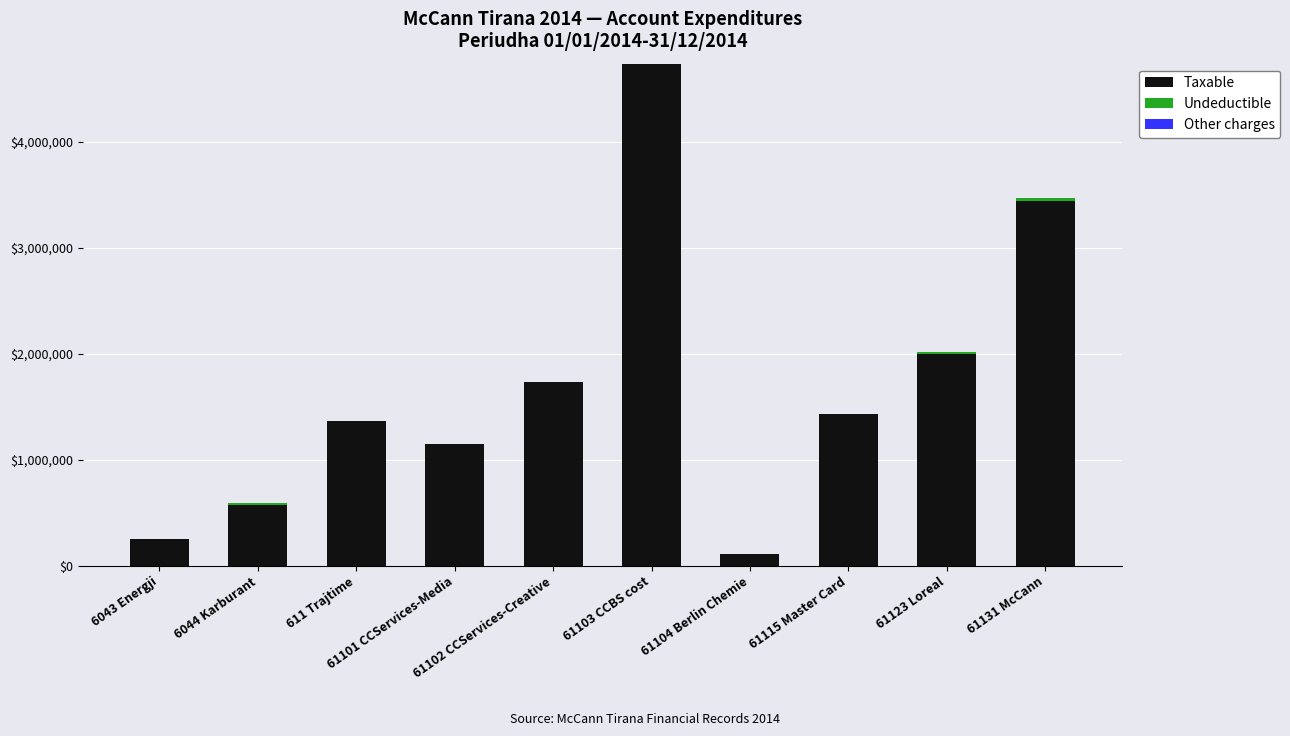

What is the highest value of the Taxable series?

4731146.9